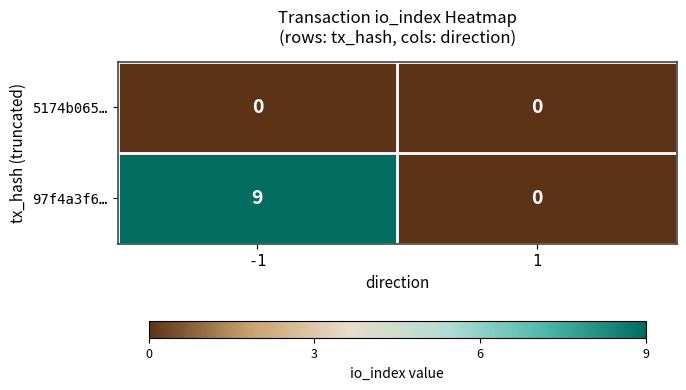

Rank the series by their maximum value, from lowest to highest.

5174b065…, 97f4a3f6…